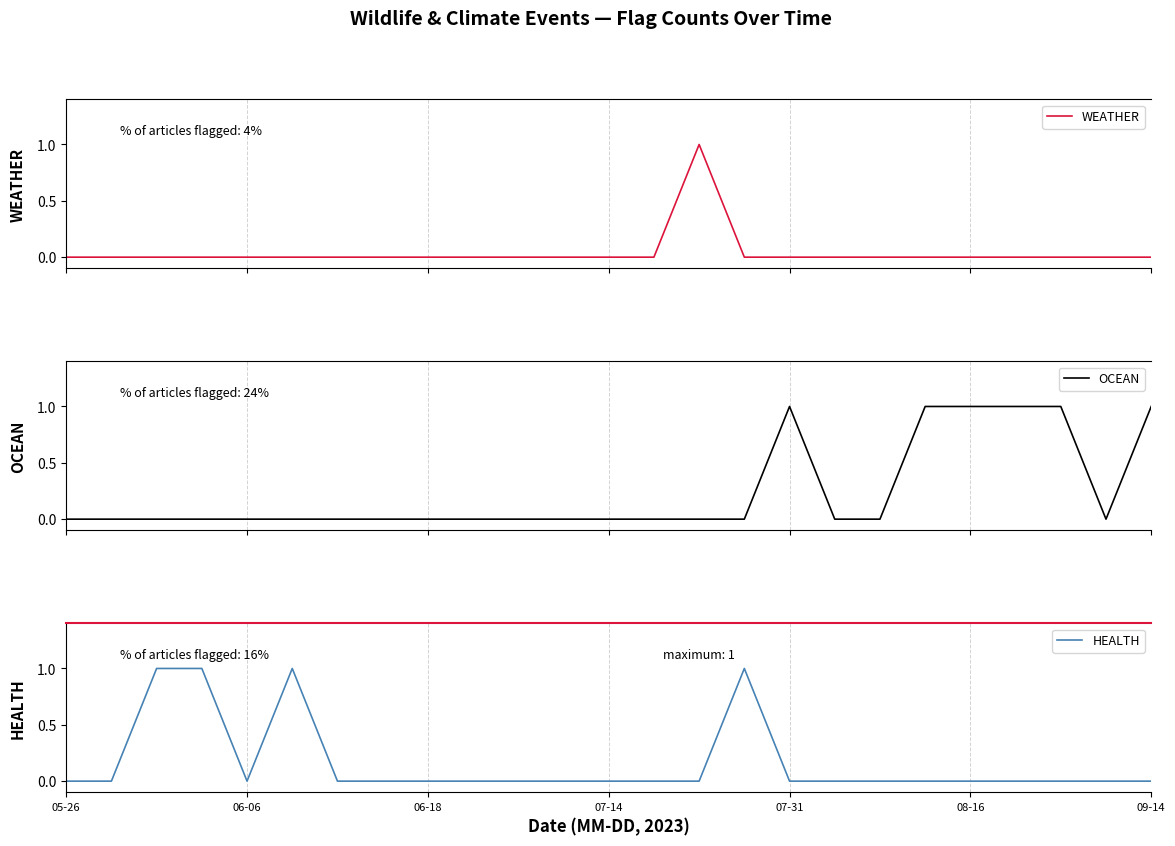

Does the chart display data point markers on the line(s)?

No